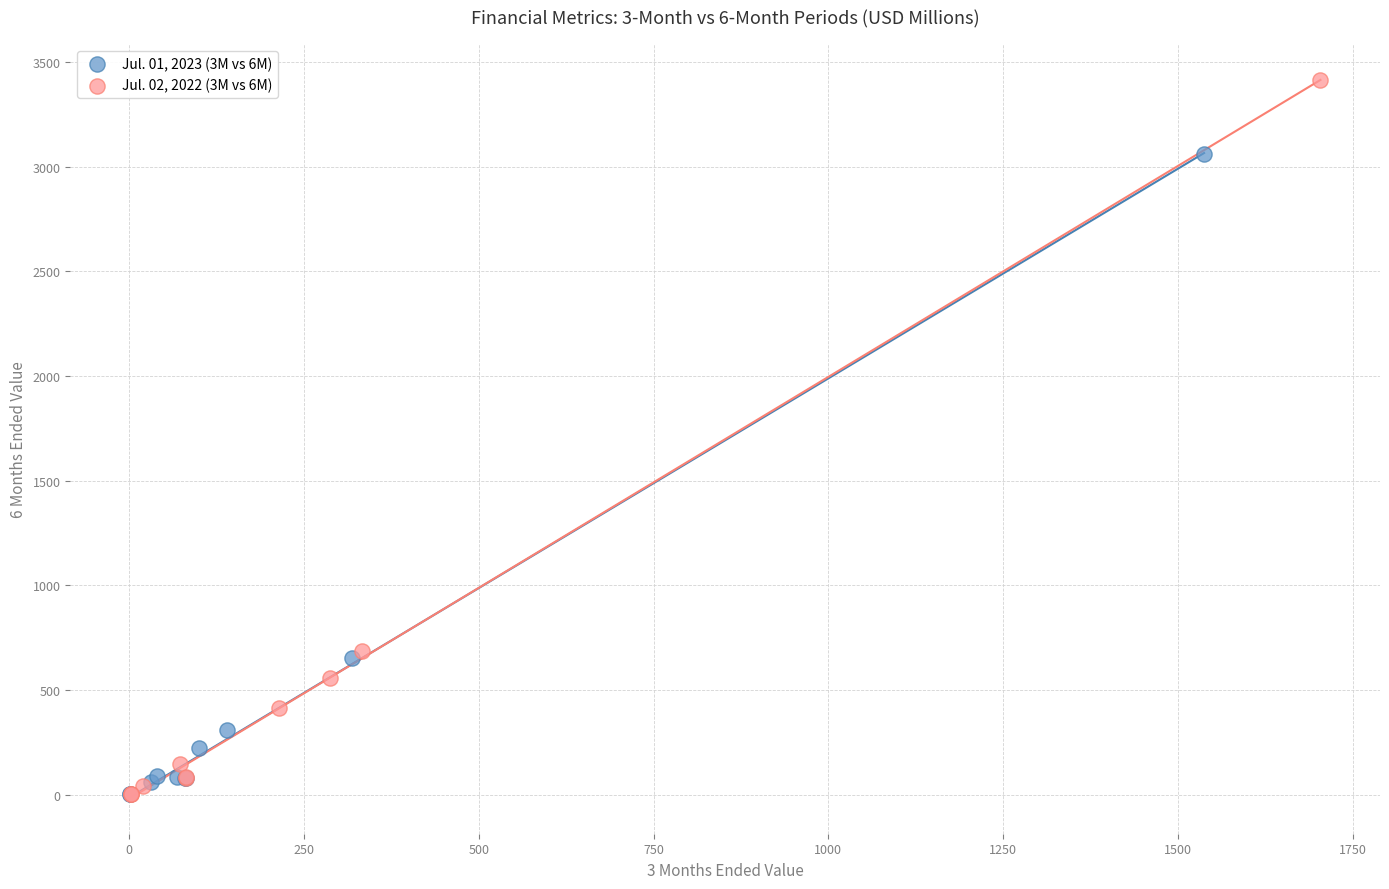

Which series has the largest Y range (max minus min)?

Jul. 02, 2022 (3M vs 6M)